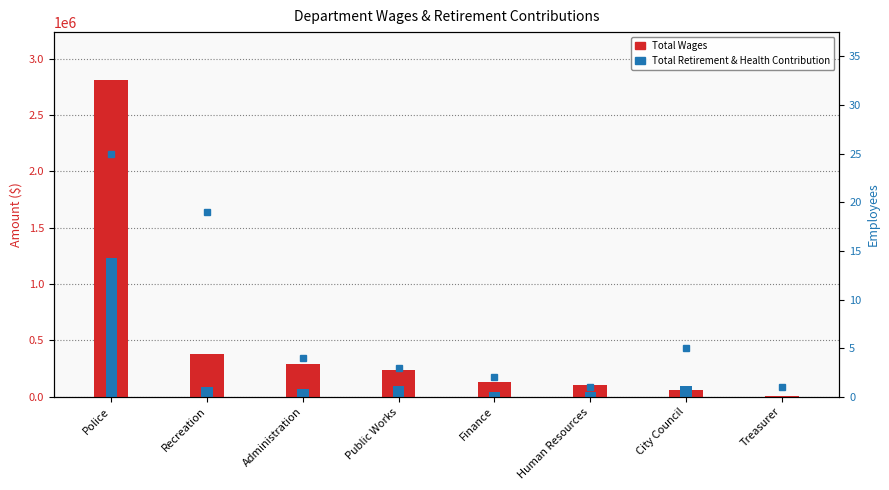

What is the approximate value of Total Retirement & Health Contribution at Administration, to the nearest 100?

65800